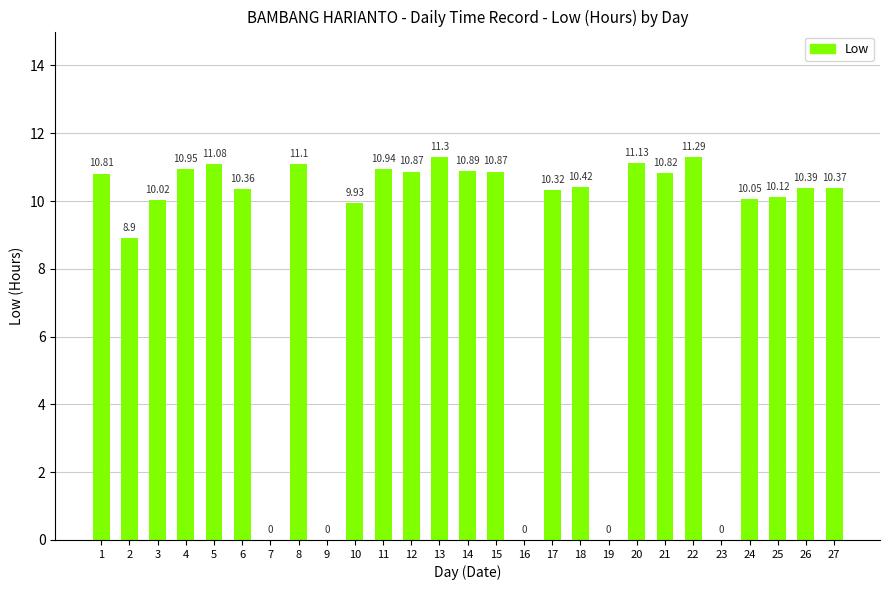

What is the sum of the values at 9 and 1?

10.8